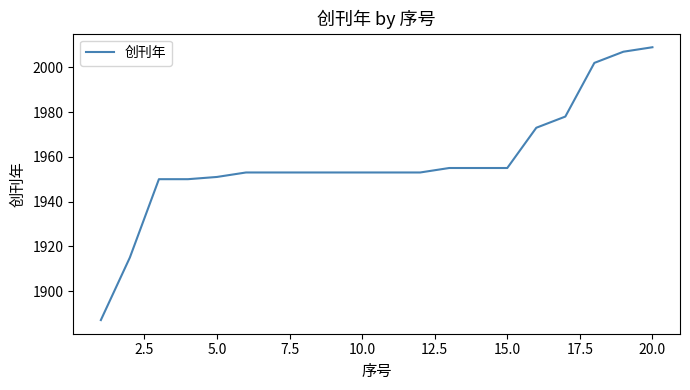

What is the minimum value shown in the chart?

1887